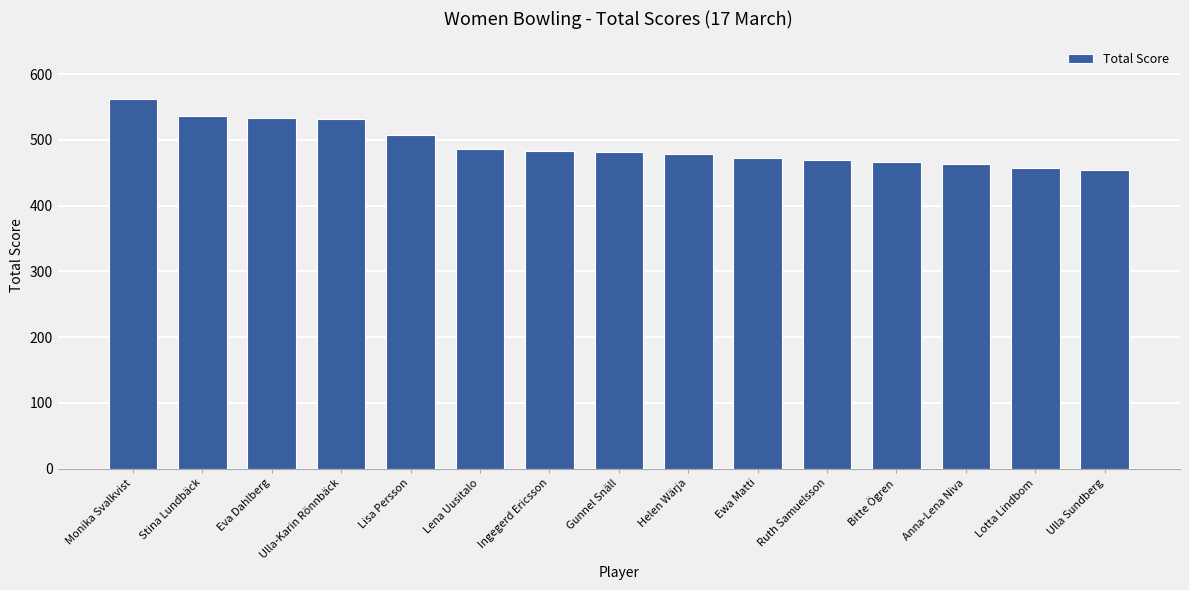

What is the change in value from Monika Svalkvist to Lisa Persson?

-54